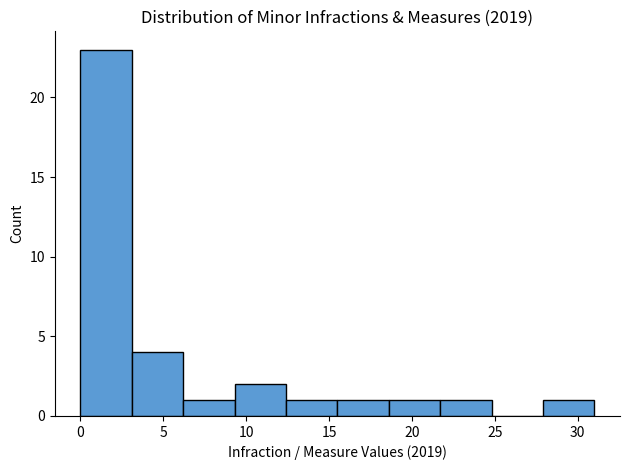

Which range on the x-axis has the tallest bar?

0.0 to 3.1